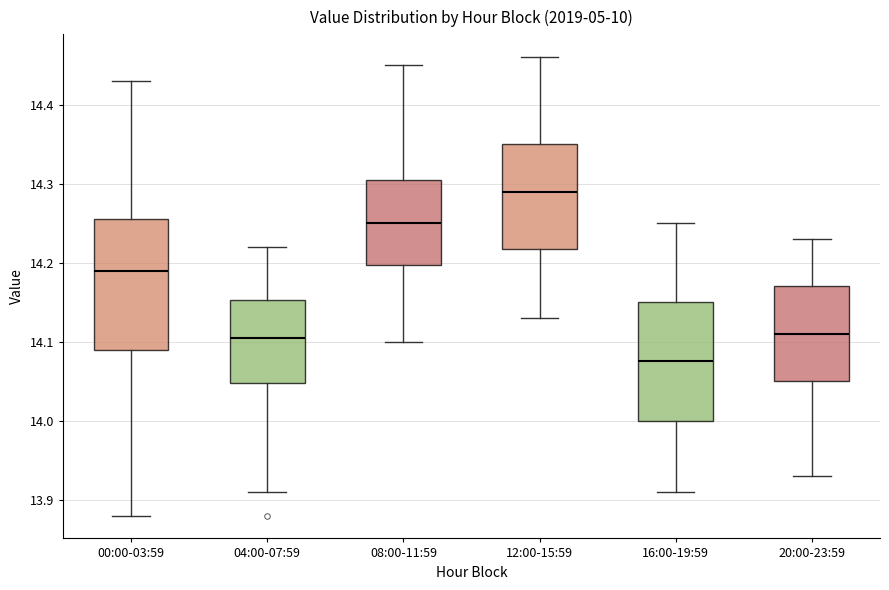

Which box is the tallest, from its lower edge to its upper edge?

00:00-03:59